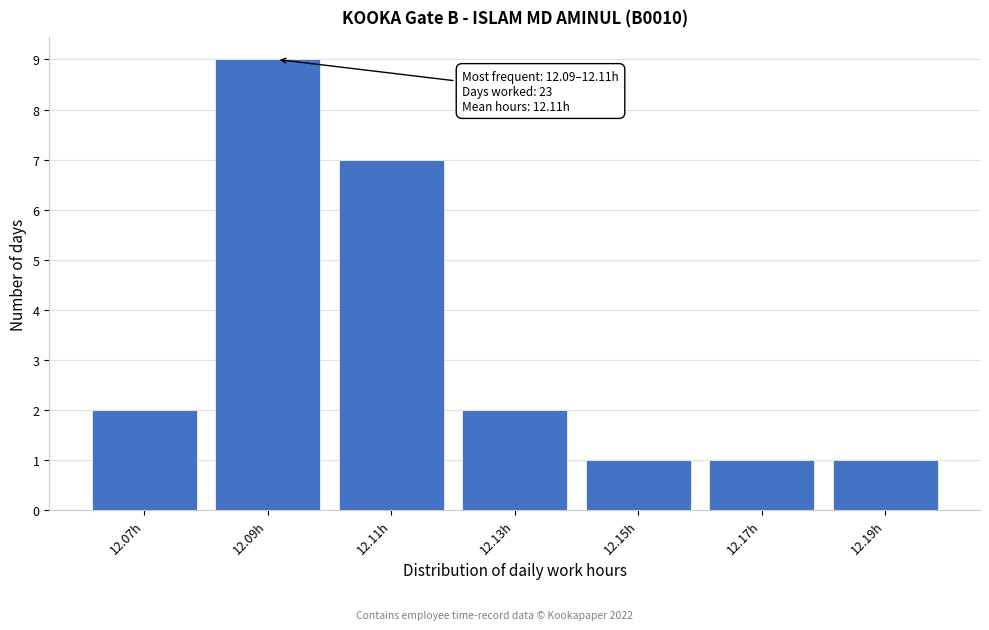

Reading right to left, what are all the values shown in this chart?

12.19h=1	12.17h=1	12.15h=1	12.13h=2	12.11h=7	12.09h=9	12.07h=2